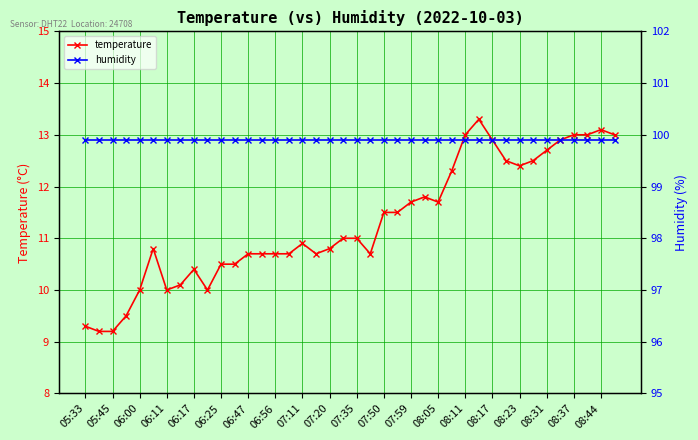

What is the lowest value of the temperature series?

9.2